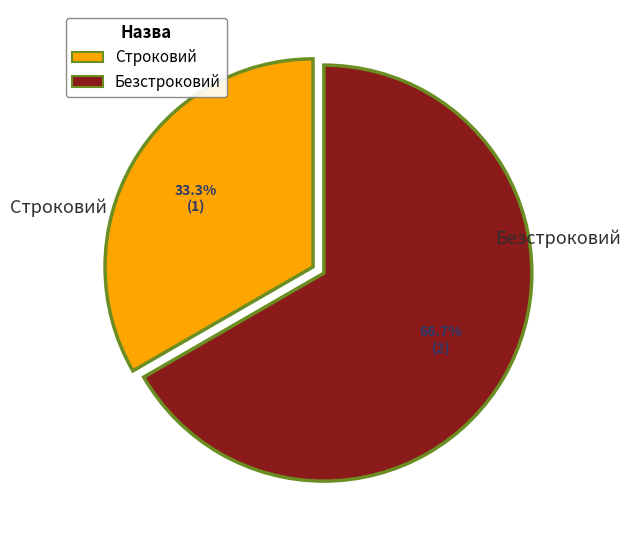

How many slices are in this pie chart?

2